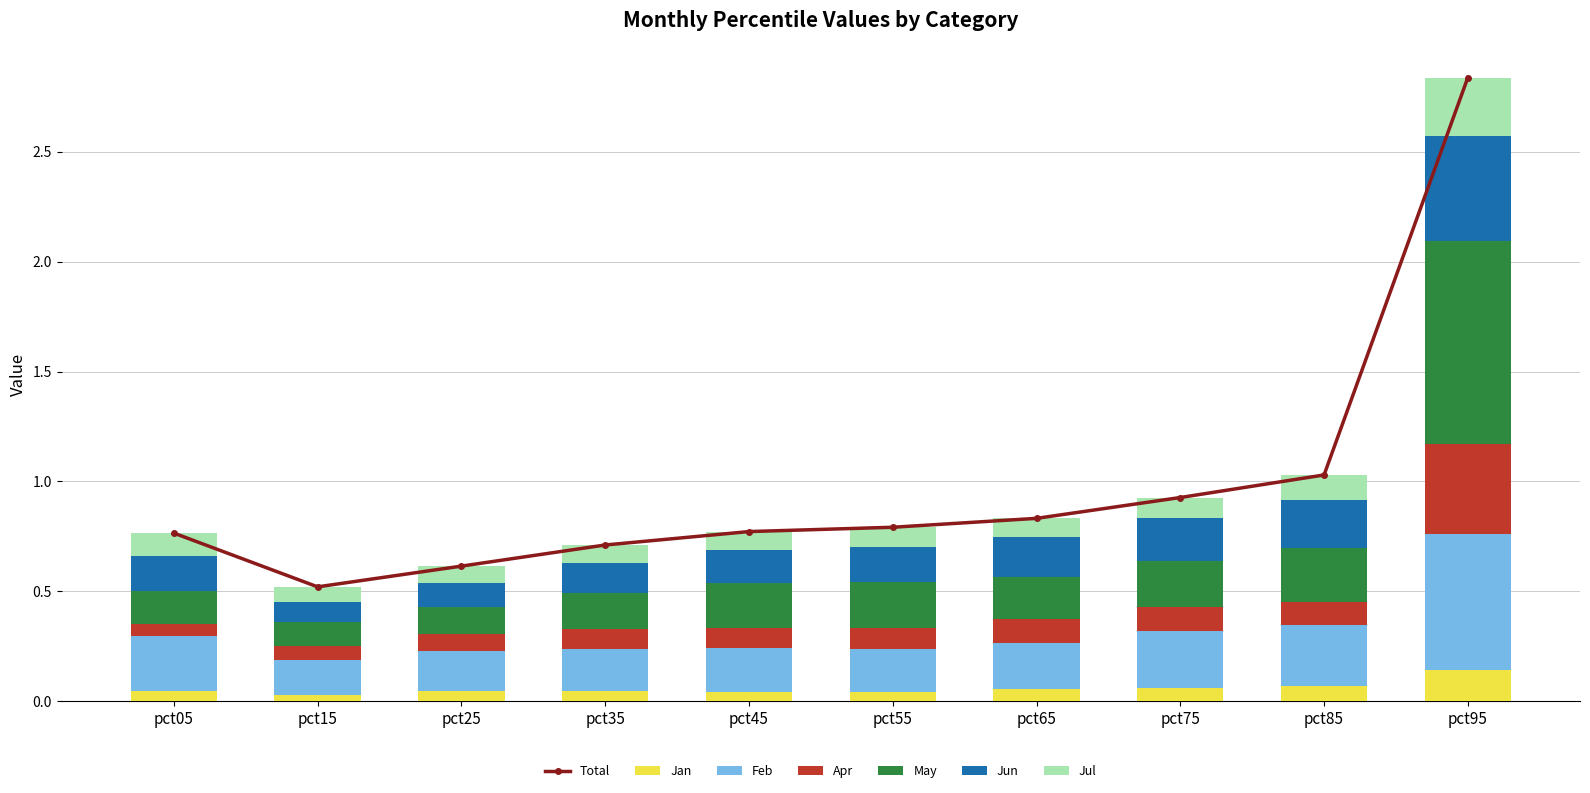

The May series shows 0.1 at pct15. True or false?

True